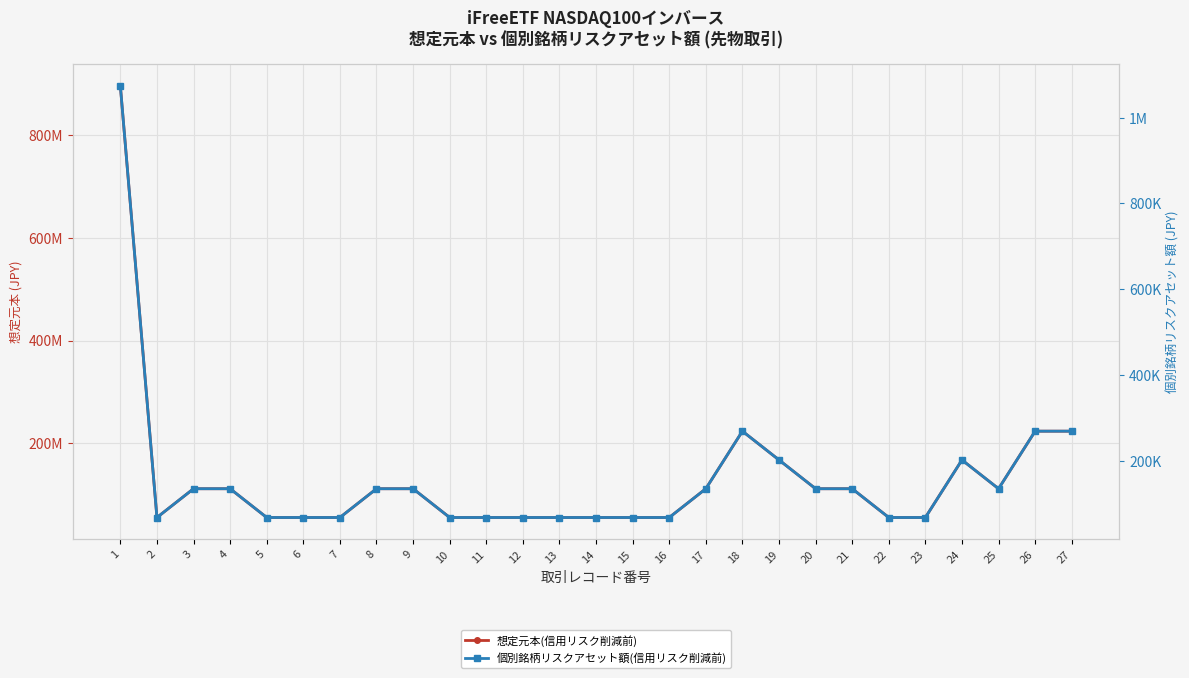

What is the total value across all series at 20?

112026260.4